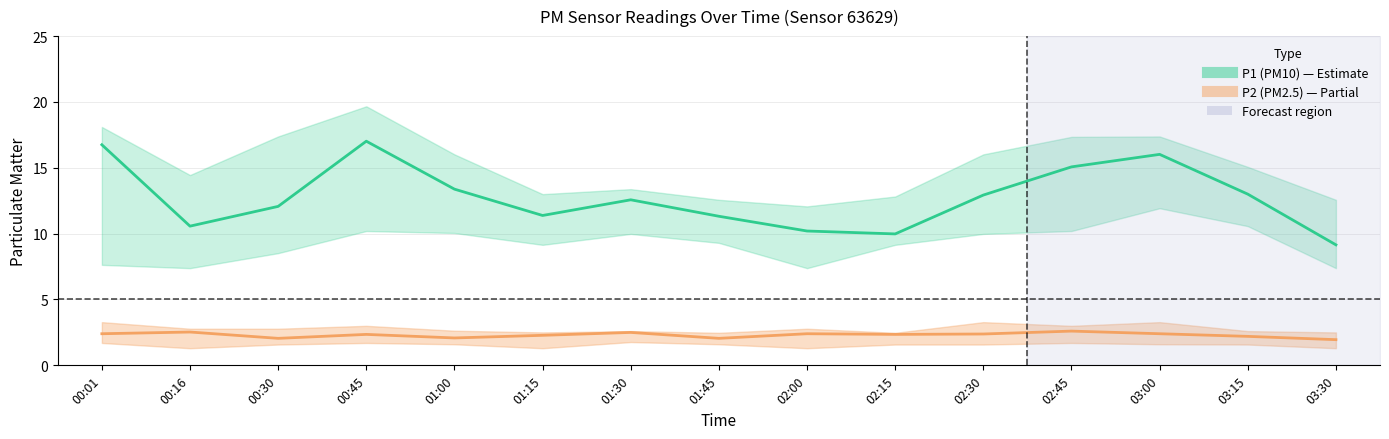

True or false: P1 (PM10) and P2 (PM2.5) cross at least once.

False